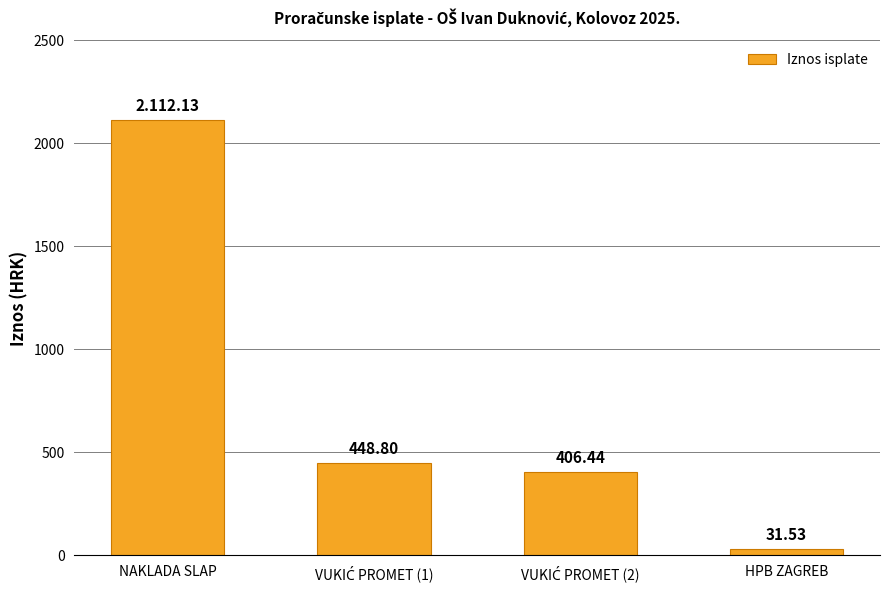

What is the sum of all values?

2998.9